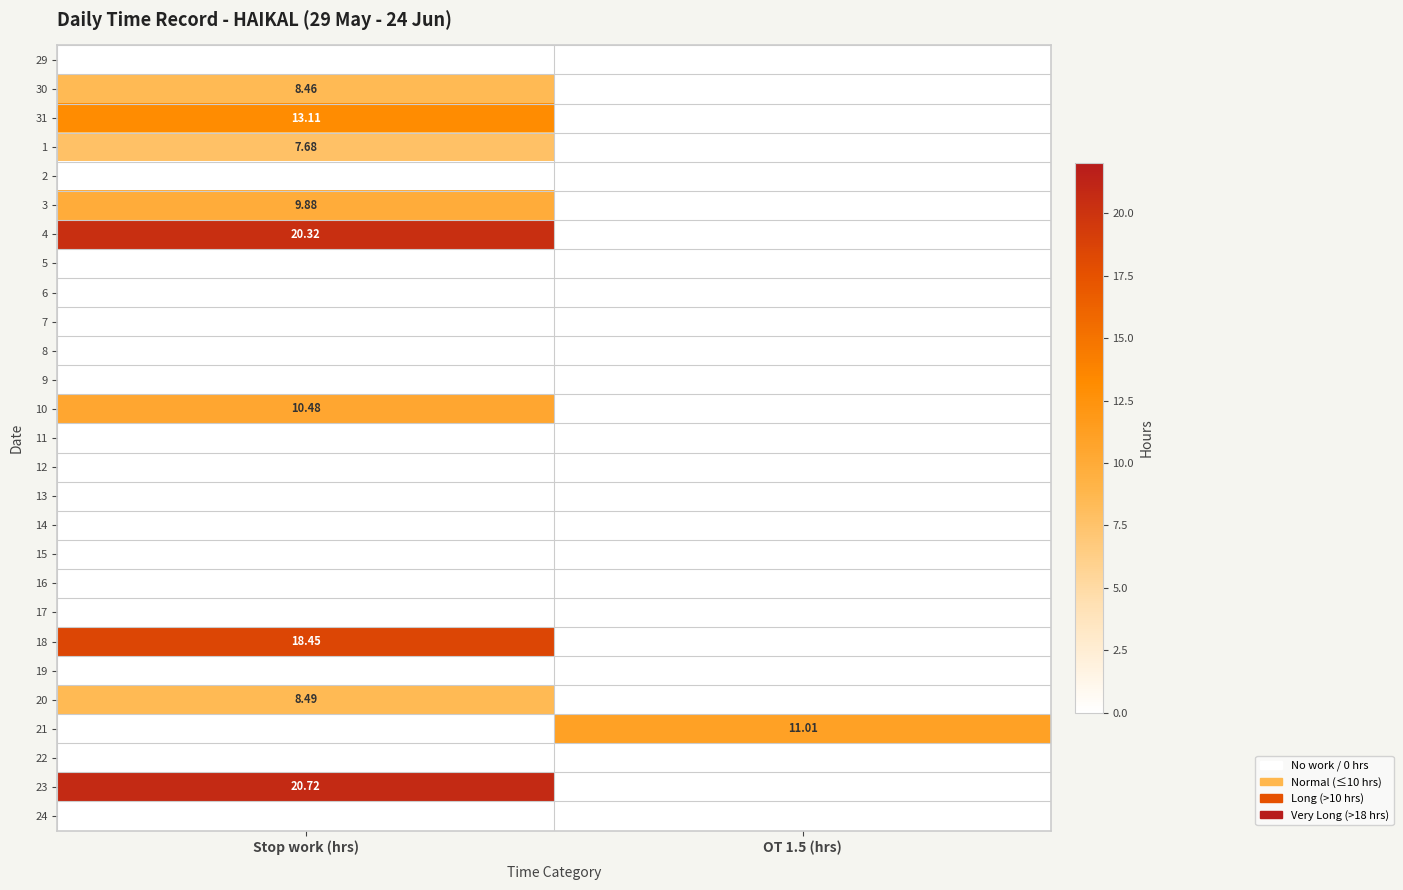

At how many categories does at least one series exceed 7?

2